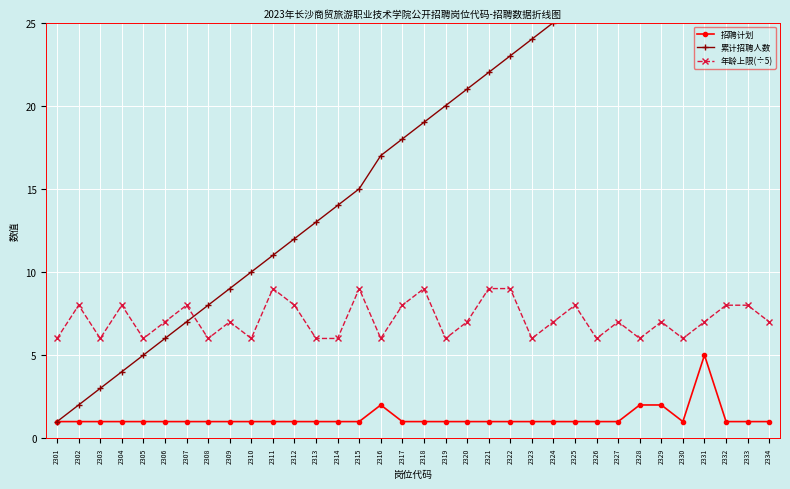

List the series in order of their peak value, lowest first.

招聘计划, 年龄上限(÷5), 累计招聘人数